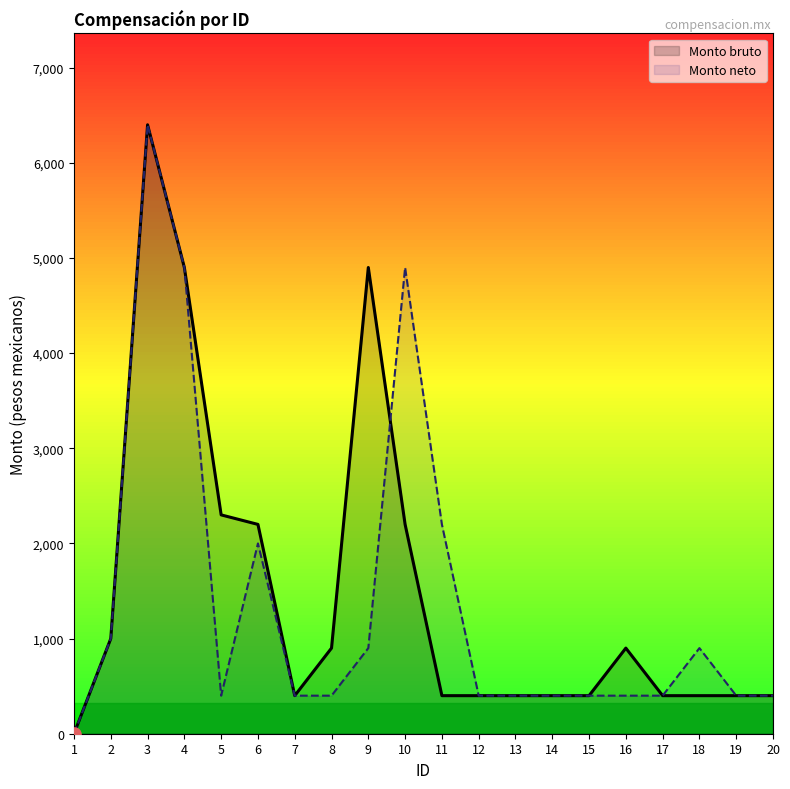

Which series has the largest total across all categories?

Monto bruto